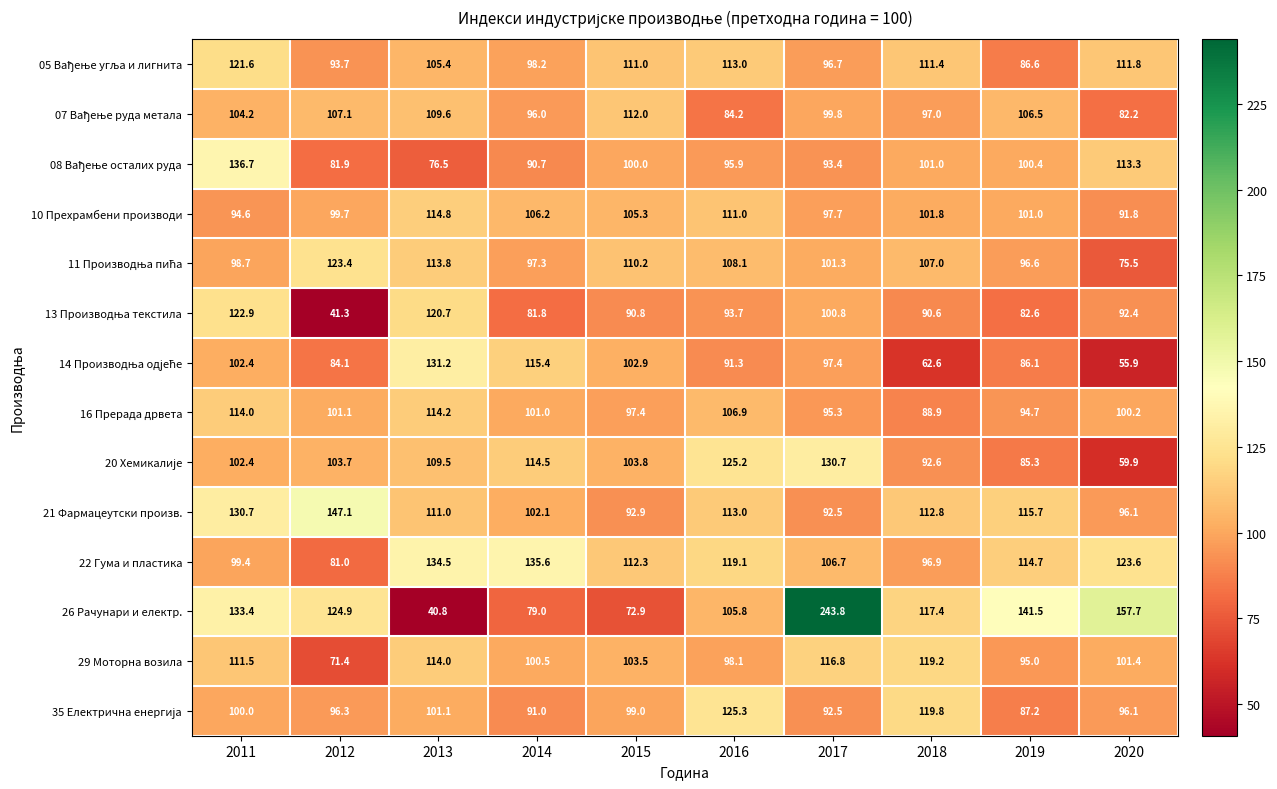

How many distinct data groups are displayed?

14